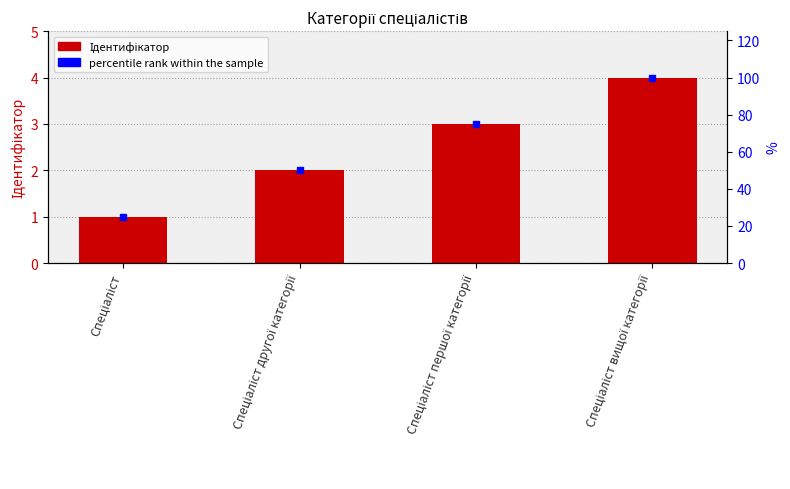

What is the sum of the percentile rank within the sample values at Спеціаліст and Спеціаліст другої категорії?

75